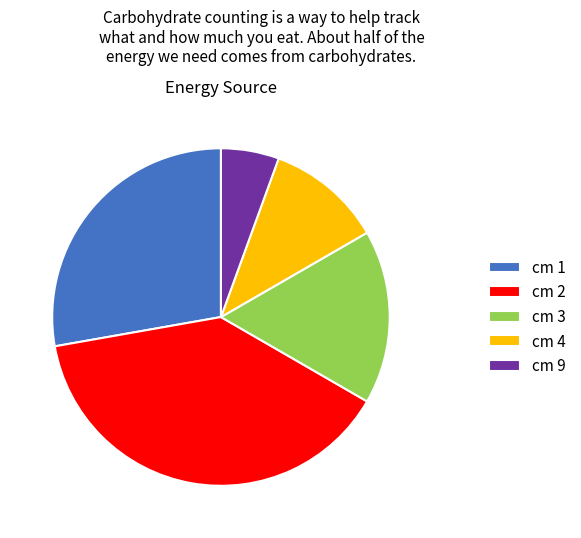

Is it true that cm 1 is 13% of the pie?

False